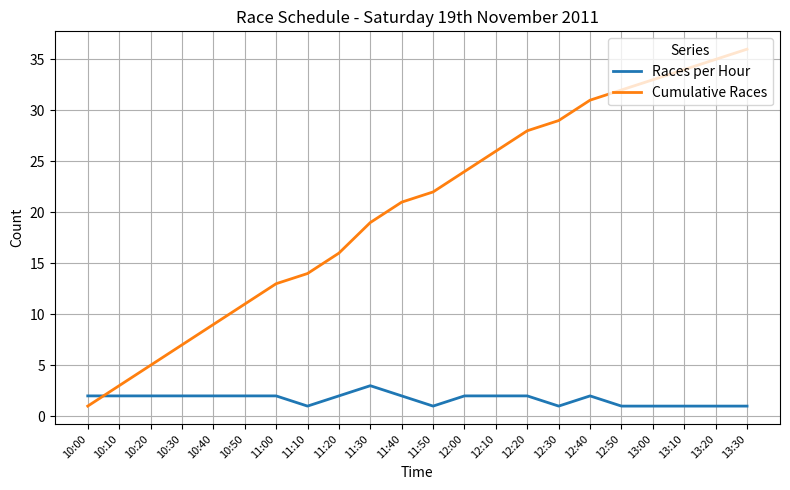

The value of Races per Hour at 13:10 is 1. True or false?

True